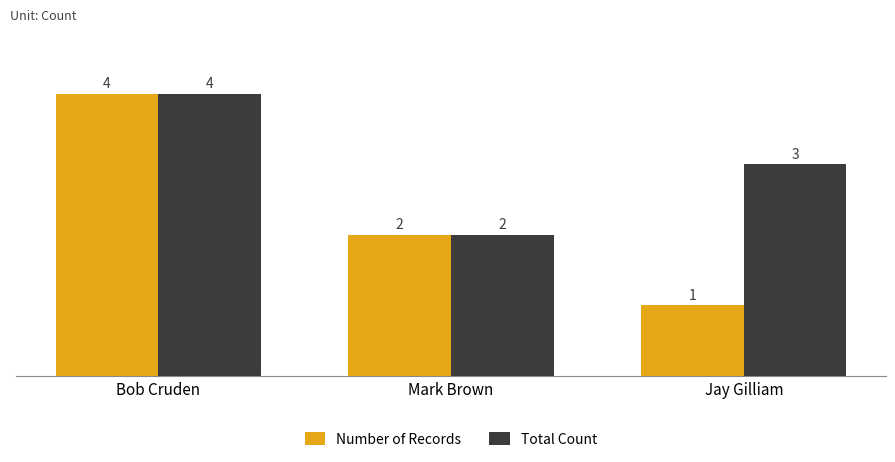

Reading right to left, list all the values displayed in this chart.

Number of Records: Jay Gilliam=1	Mark Brown=2	Bob Cruden=4
Total Count: Jay Gilliam=3	Mark Brown=2	Bob Cruden=4